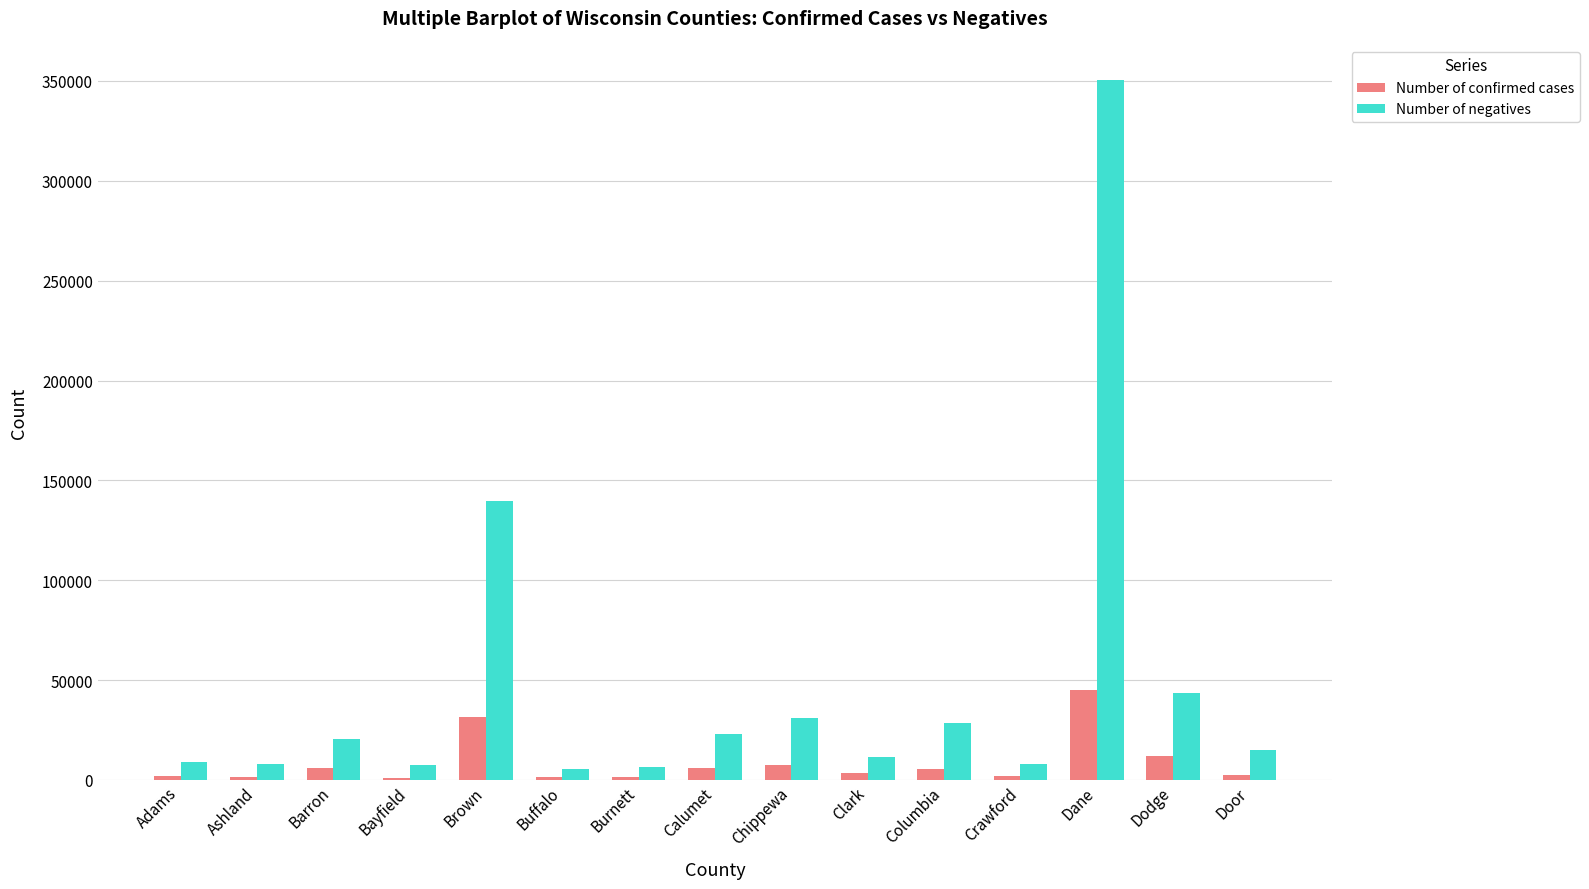

The value of Number of negatives at Barron is 20456. True or false?

True